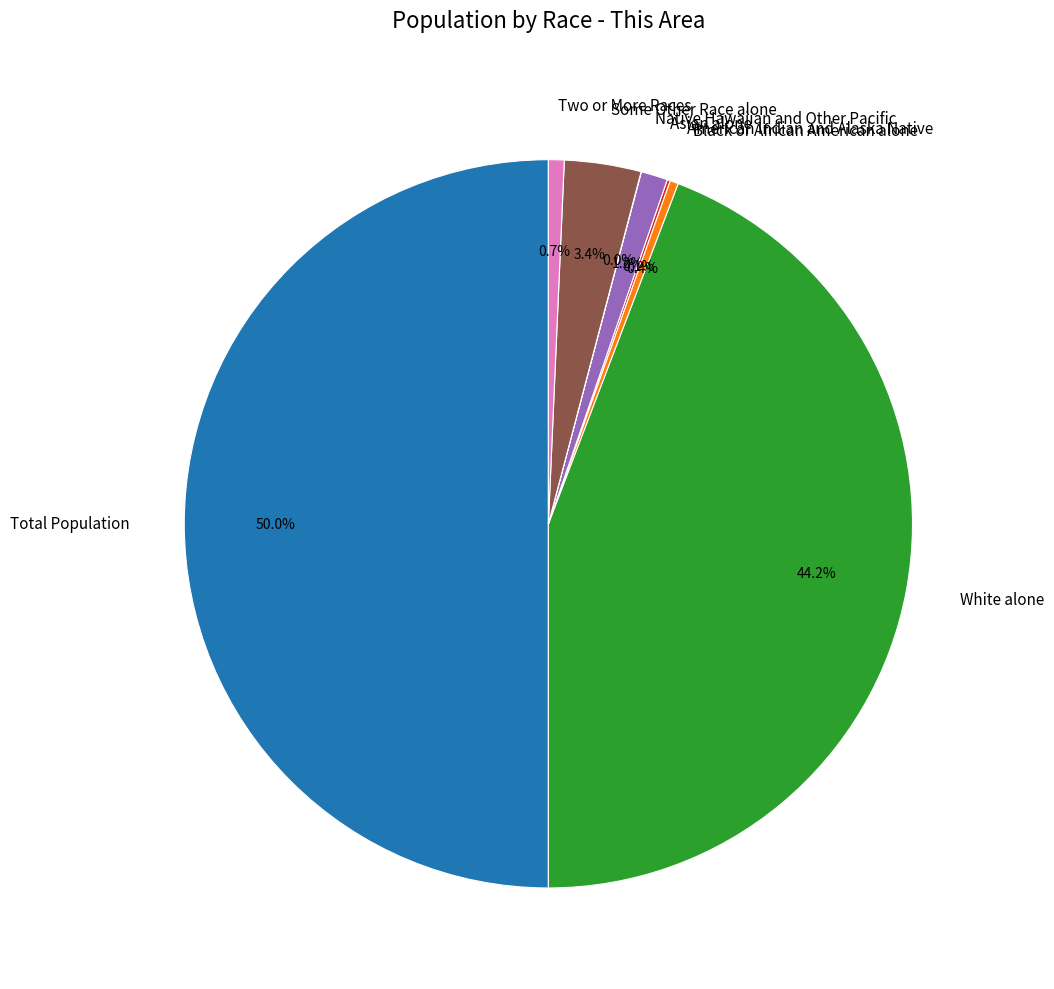

Approximately how many times larger is the value at White alone compared to Black or African American alone?

119.2